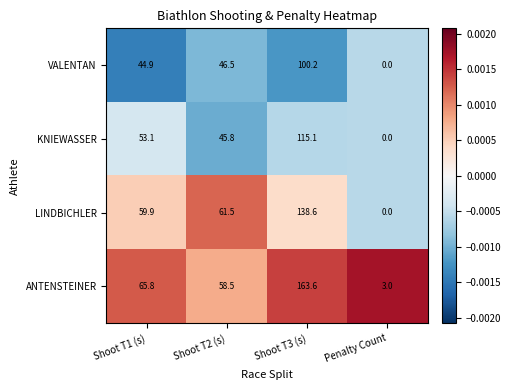

Reading right to left, what are all the values shown in this chart?

VALENTAN: Penalty Count=0.0	Shoot T3 (s)=100.2	Shoot T2 (s)=46.5	Shoot T1 (s)=44.9
KNIEWASSER: Penalty Count=0.0	Shoot T3 (s)=115.1	Shoot T2 (s)=45.8	Shoot T1 (s)=53.1
LINDBICHLER: Penalty Count=0.0	Shoot T3 (s)=138.6	Shoot T2 (s)=61.5	Shoot T1 (s)=59.9
ANTENSTEINER: Penalty Count=3.0	Shoot T3 (s)=163.6	Shoot T2 (s)=58.5	Shoot T1 (s)=65.8